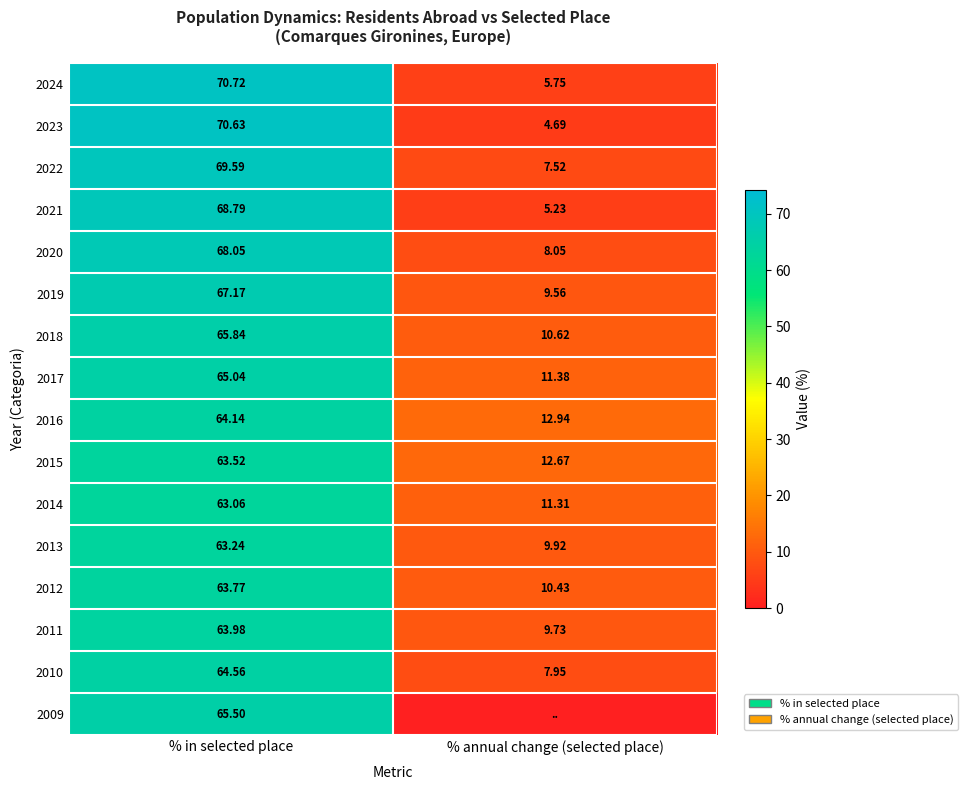

What is the sum of all 2020 values?

76.1